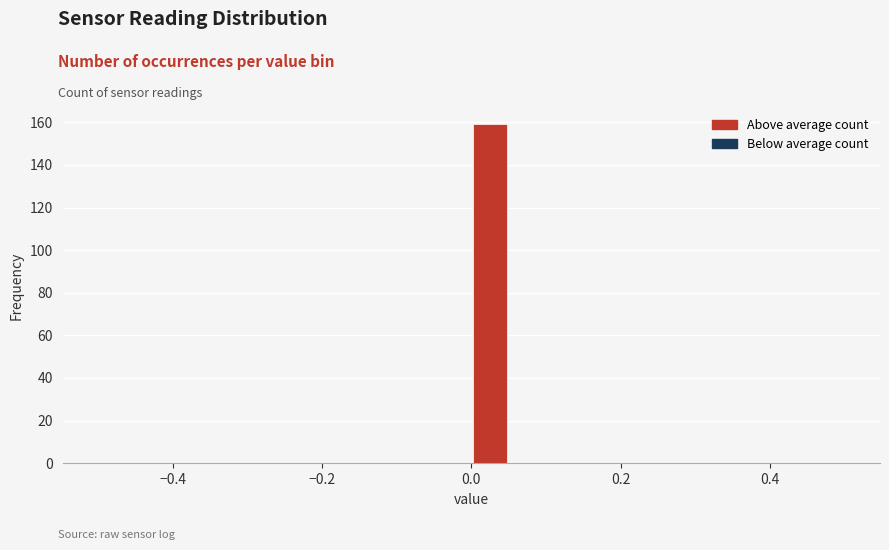

Around what value on the x-axis is the tallest bar? Give the approximate position of its centre, as read against the axis.

0.02